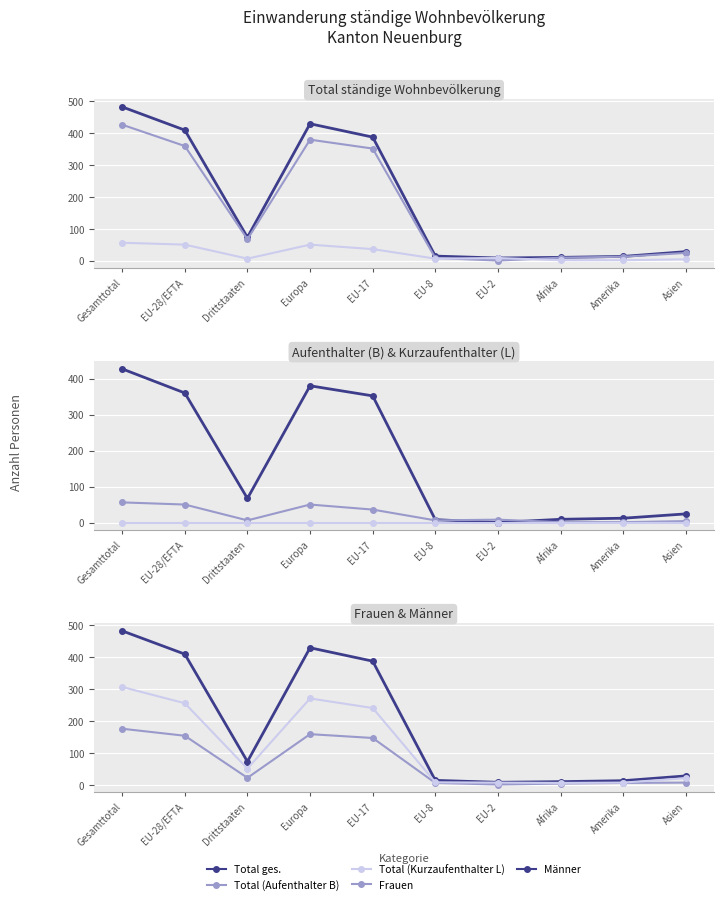

What is the average value of the Total (Aufenthalter B) series?

164